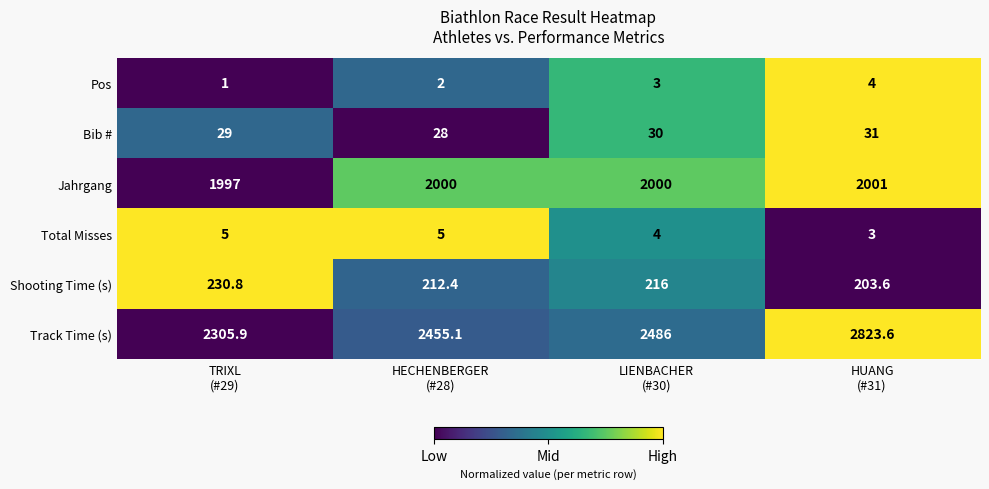

Which series changed the most between TRIXL
(#29) and LIENBACHER
(#30)?

Track Time (s)